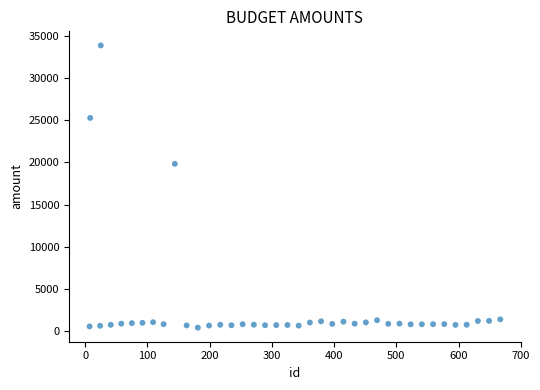

What Y value in the scatter plot is closest to 17139?

19840.0